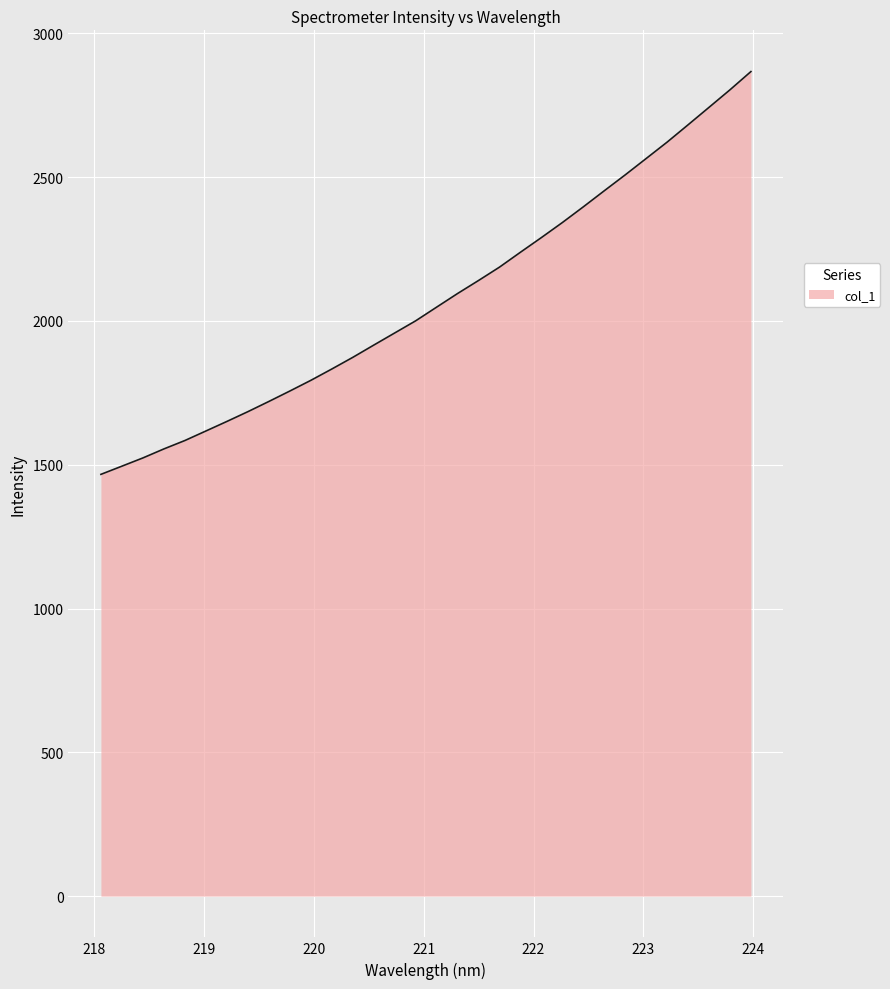

What is the greatest value displayed?

2867.4